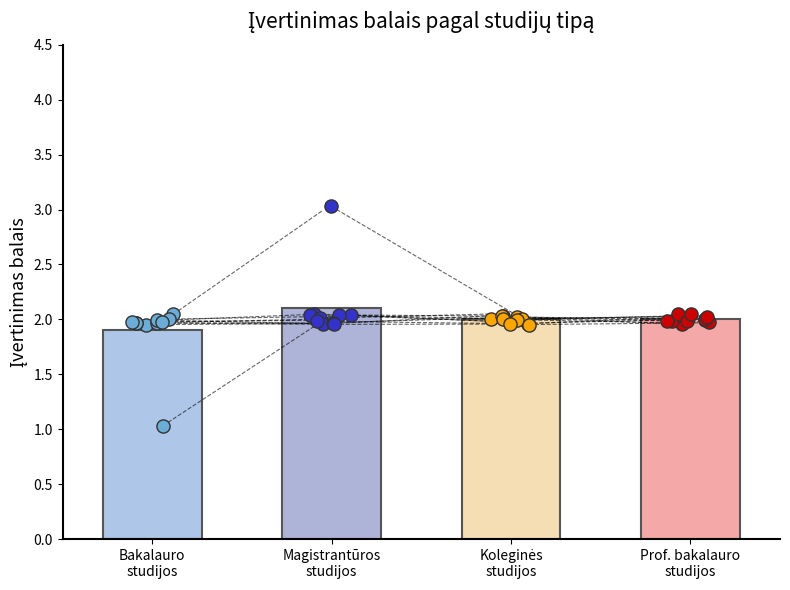

Which series contains the highest Y value?

Magistrantūros studijos